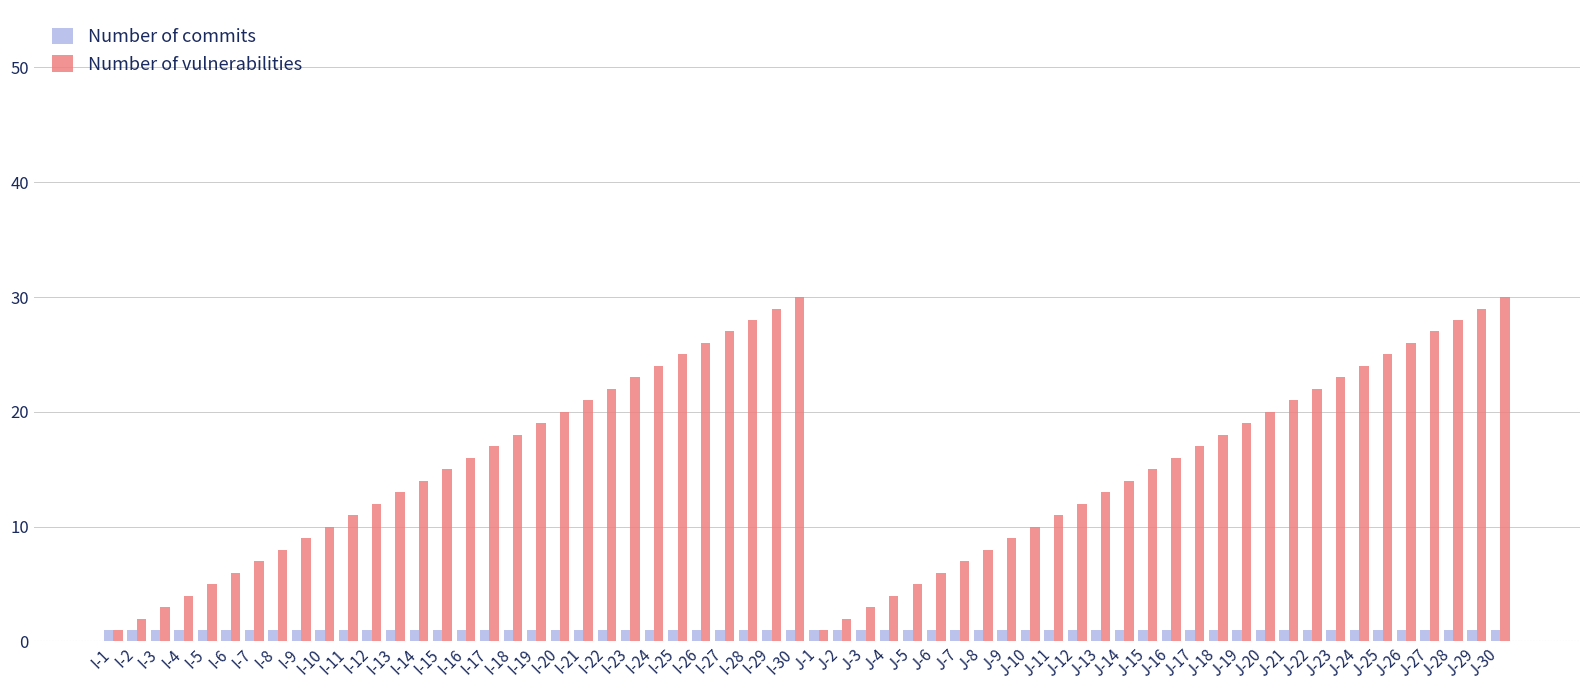

What is the minimum value shown in the chart?

1